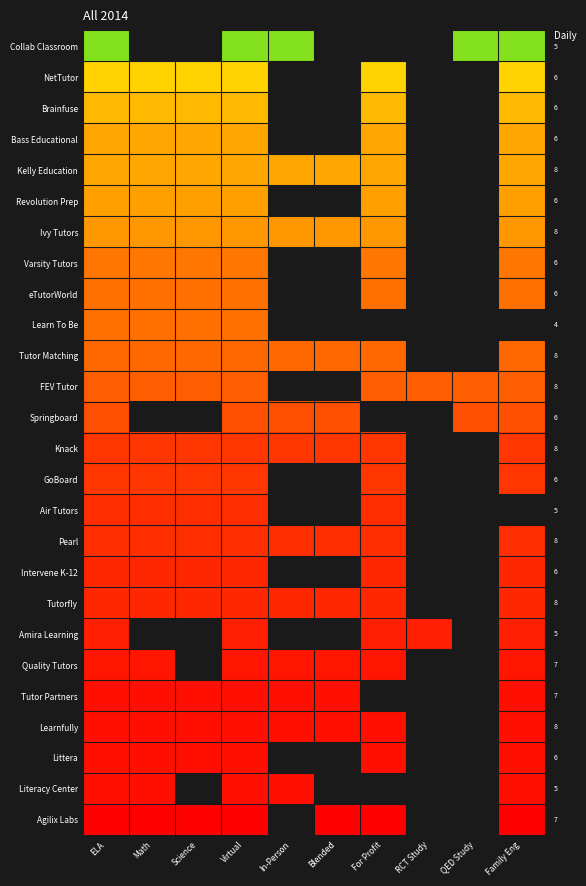

True or false: Learnfully has a value of 1.0 at Science.

True